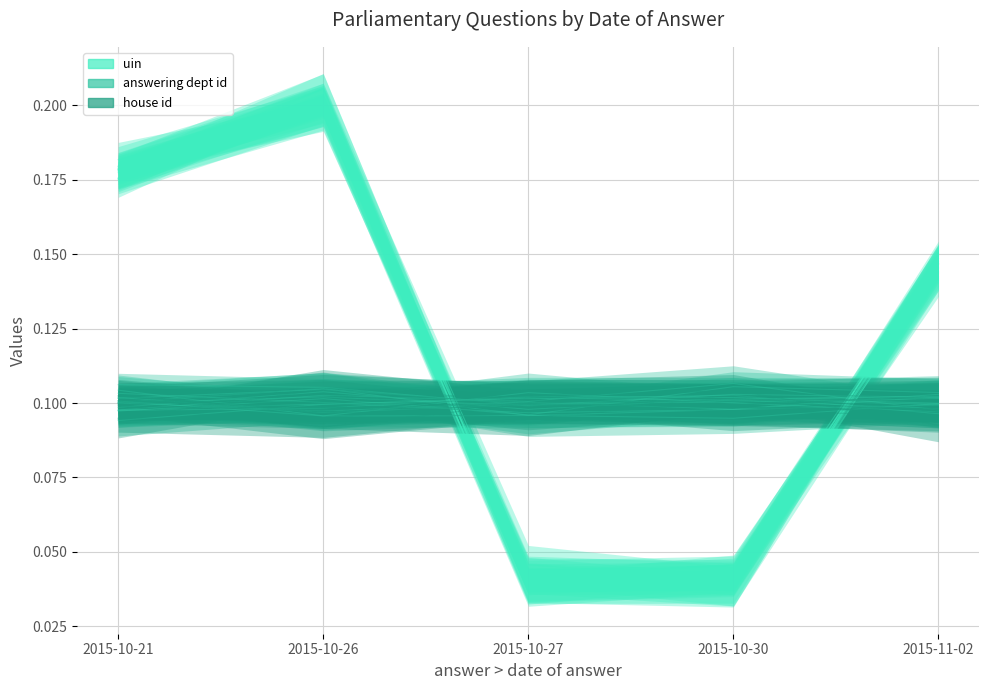

What is the approximate value of uin at 2015-10-26?

0.2